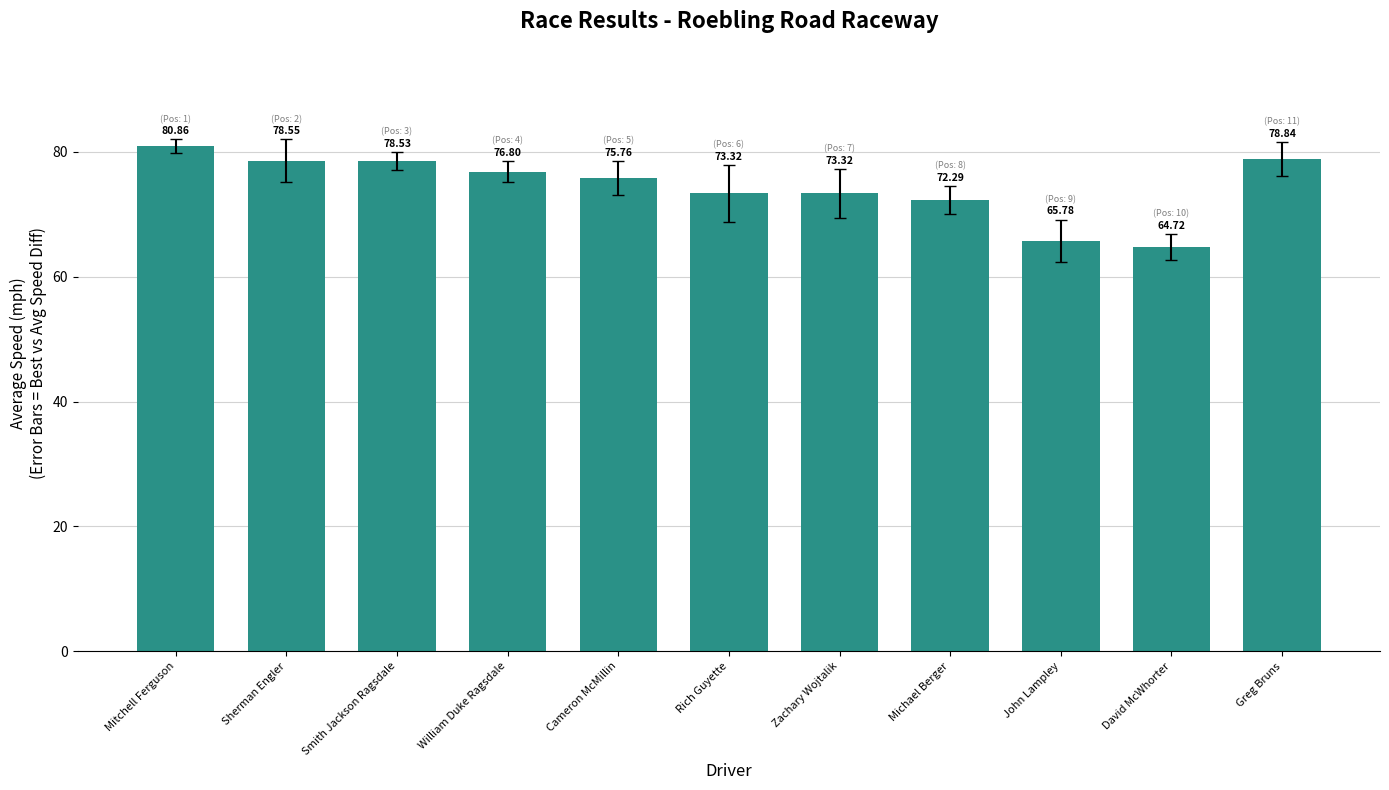

Which has a higher value, Rich Guyette or Cameron McMillin?

Cameron McMillin